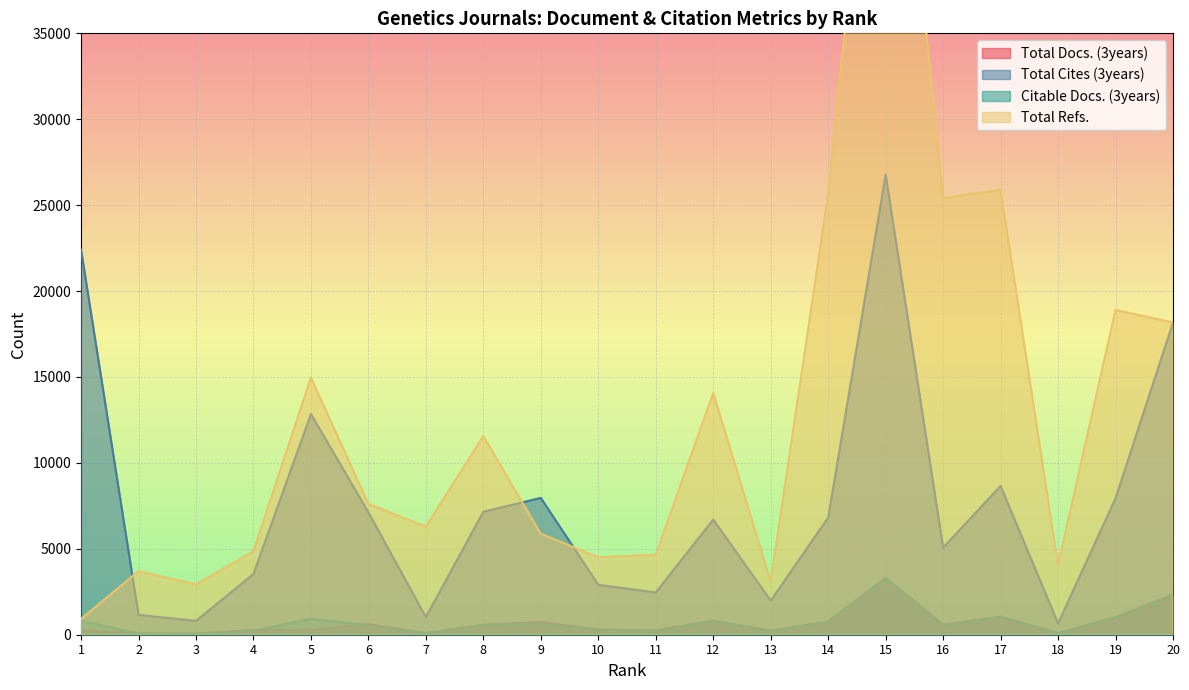

At which category is the sum across all series the highest?

15